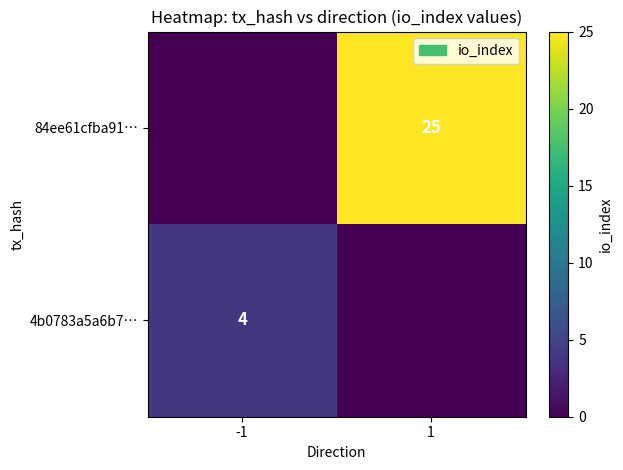

Is the value of 4b0783a5a6b7… at -1 greater than the value of 84ee61cfba91… at 1?

No